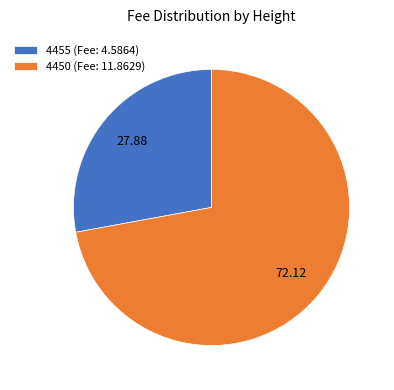

True or false: 4455 accounts for 28% of the total.

True